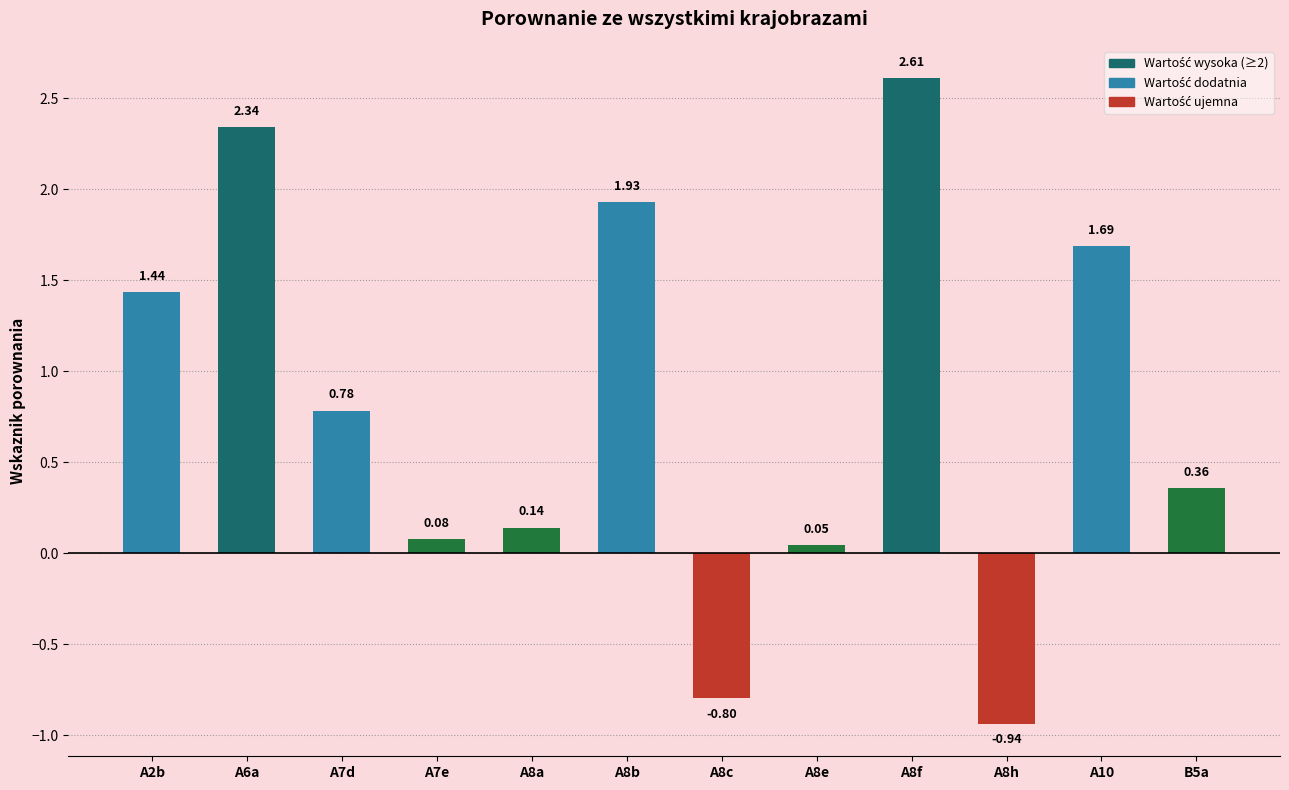

Rank the categories by value from lowest to highest.

A8h, A8c, A8e, A7e, A8a, B5a, A7d, A2b, A10, A8b, A6a, A8f